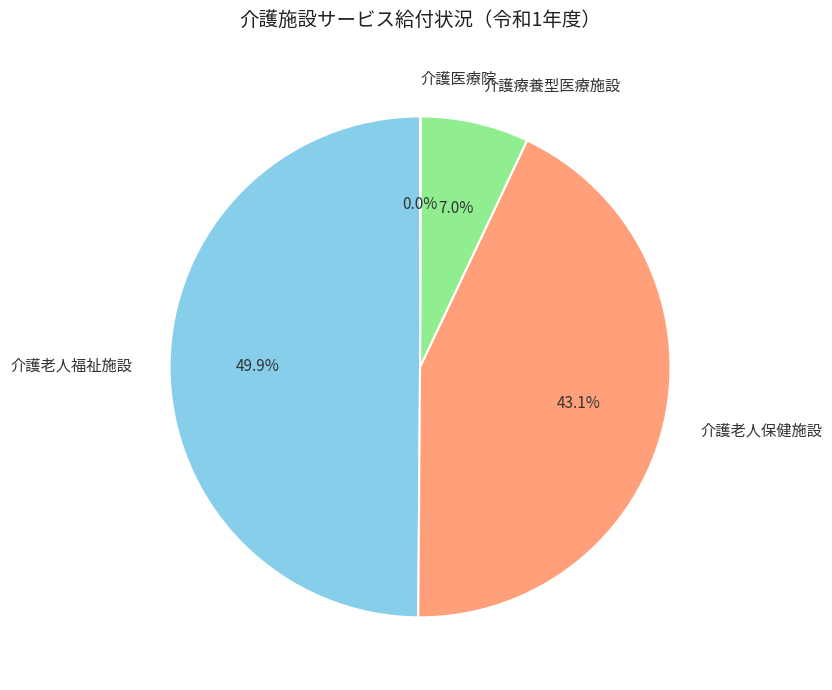

What percentage do 介護老人保健施設 and 介護老人福祉施設 together represent?

93.0%